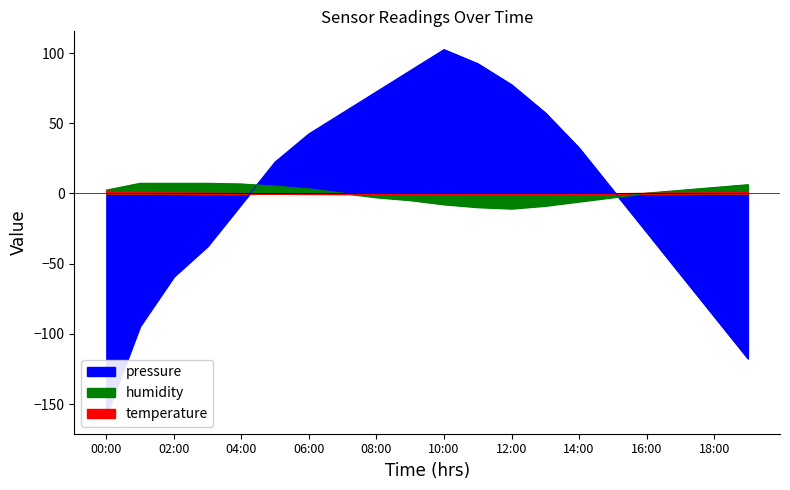

Is it true that temperature equals 0.6 at 01:00?

True